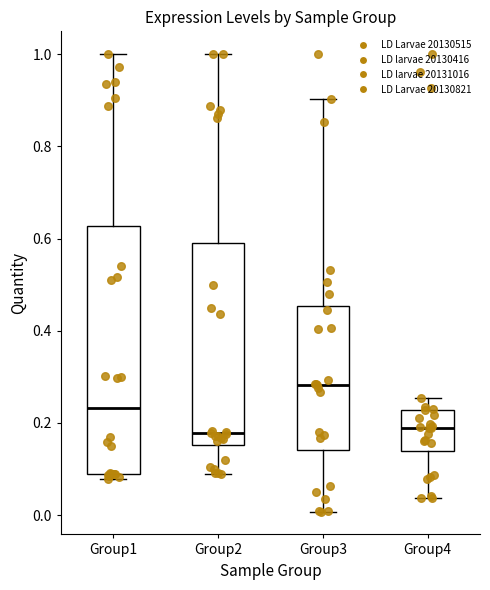

Reading left to right, read every box against the y-axis: the position of its median line, the range the box covers, and the ends of its whiskers. The values are not printed on the chart, so give them approximately, as read against the axis.

Group1: median 0.24, box 0.08 to 0.62, whiskers 0.08 (just below the box's lower edge) to 1.00
Group2: median 0.18, box 0.16 to 0.60, whiskers 0.08 to 1.00
Group3: median 0.28, box 0.14 to 0.46, whiskers 0.00 to 0.90
Group4: median 0.20, box 0.14 to 0.22, whiskers 0.04 to 0.26